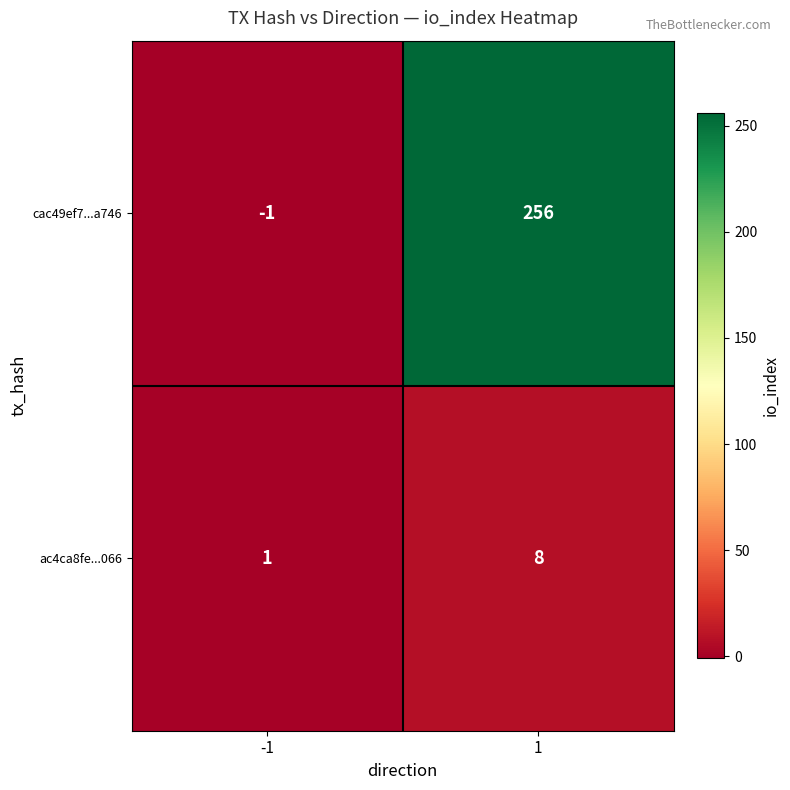

What is the average value of the cac49ef7...a746 series?

128